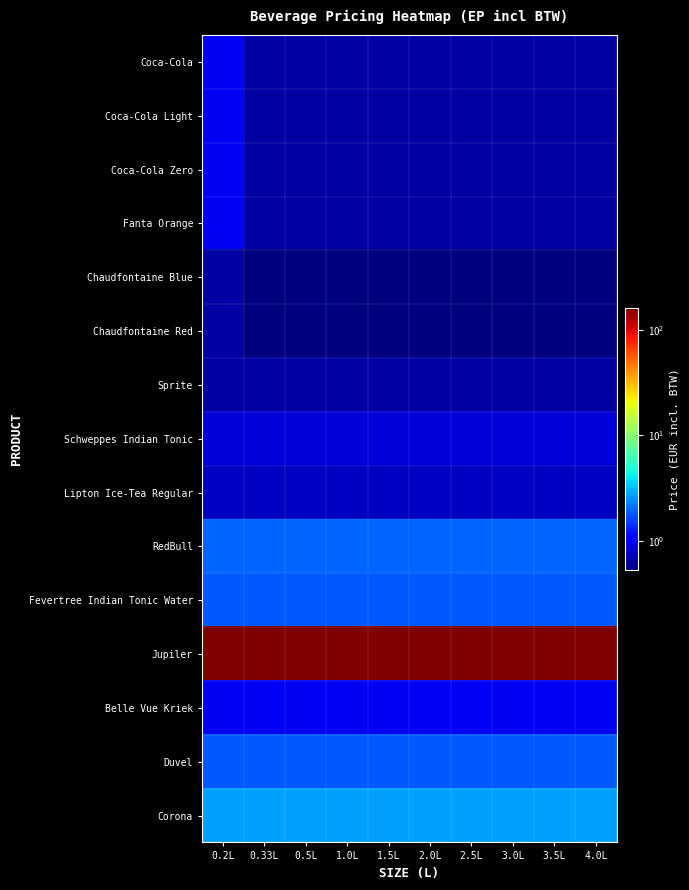

At 4.0L, list the series in order from smallest to largest.

Chaudfontaine Blue, Chaudfontaine Red, Coca-Cola, Coca-Cola Light, Coca-Cola Zero, Fanta Orange, Sprite, Lipton Ice-Tea Regular, Schweppes Indian Tonic, Belle Vue Kriek, Fevertree Indian Tonic Water, Duvel, RedBull, Corona, Jupiler